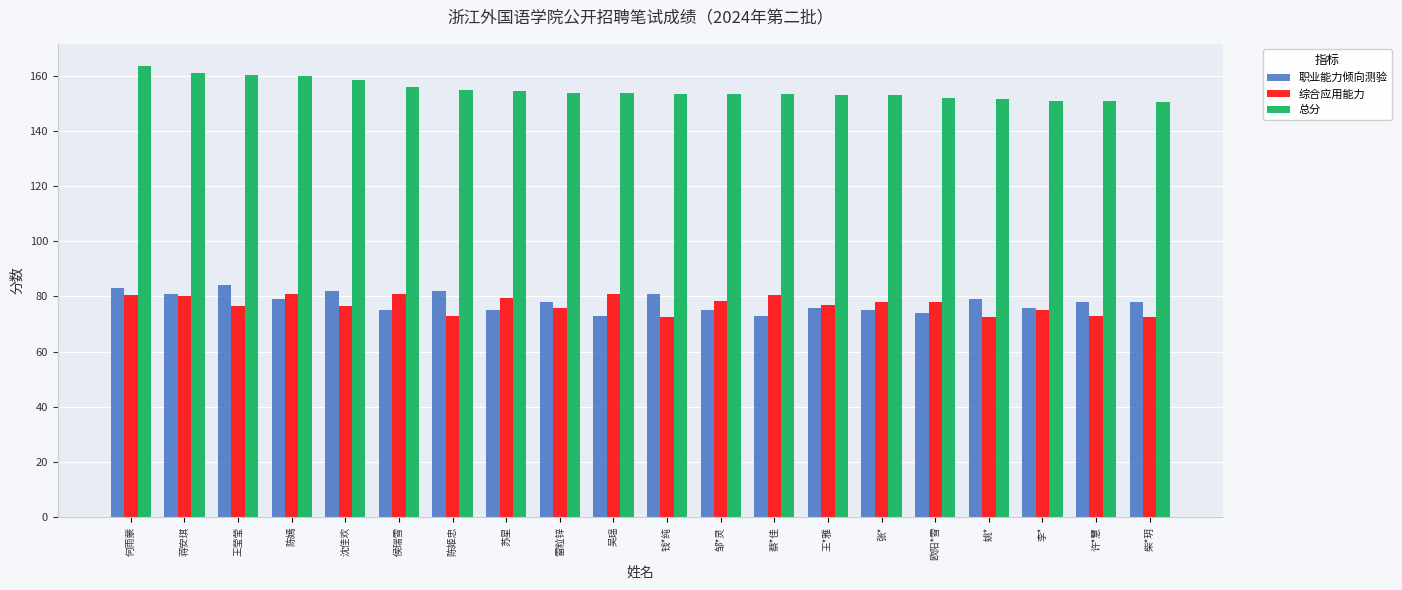

Rank the series at 钱*纯 from lowest to highest value.

综合应用能力, 职业能力倾向测验, 总分